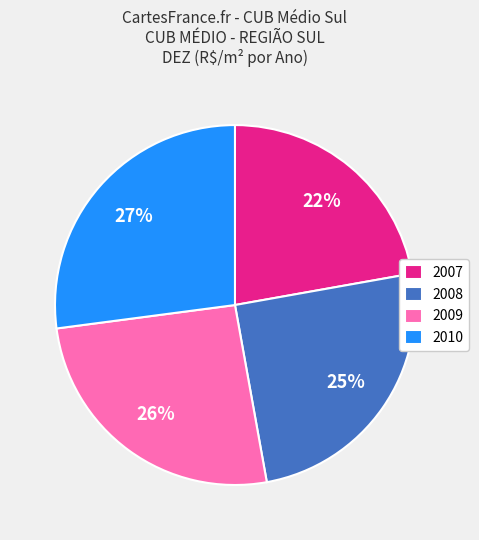

Rank the categories by value from lowest to highest.

2007, 2008, 2009, 2010